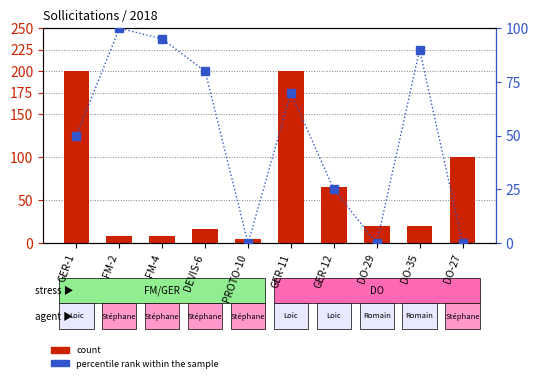

What position from the right is GER-11?

5